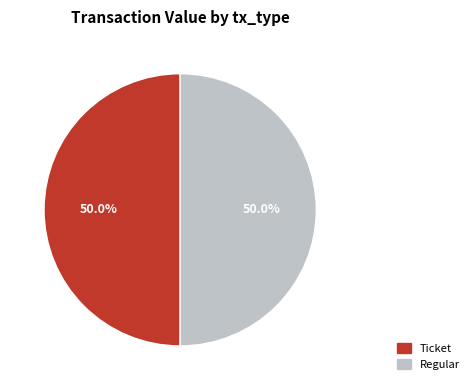

Does any single category account for the majority?

No